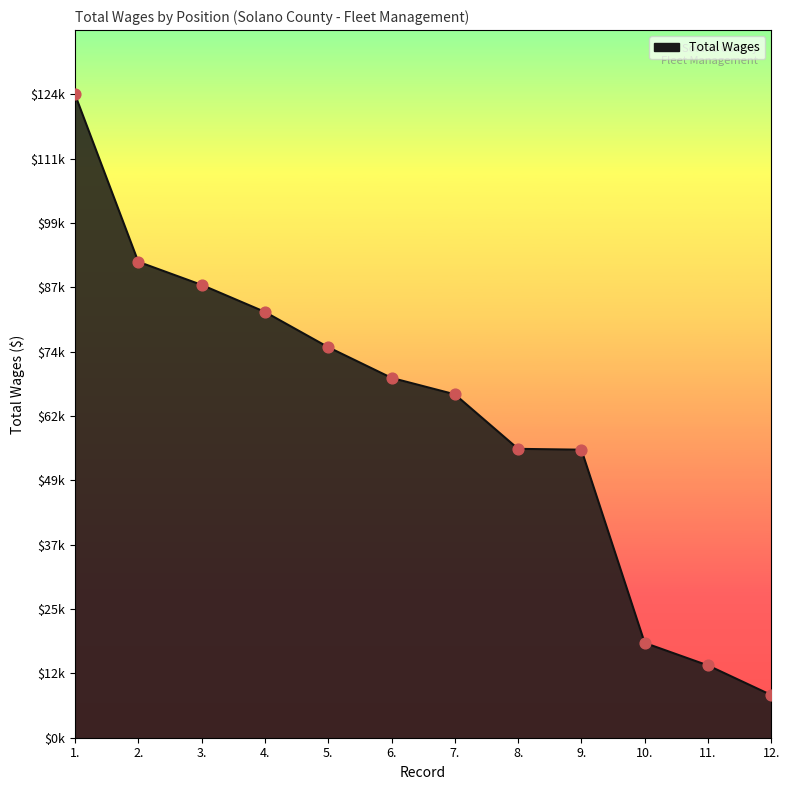

What is the change in value from 2. to 10.?

-73231